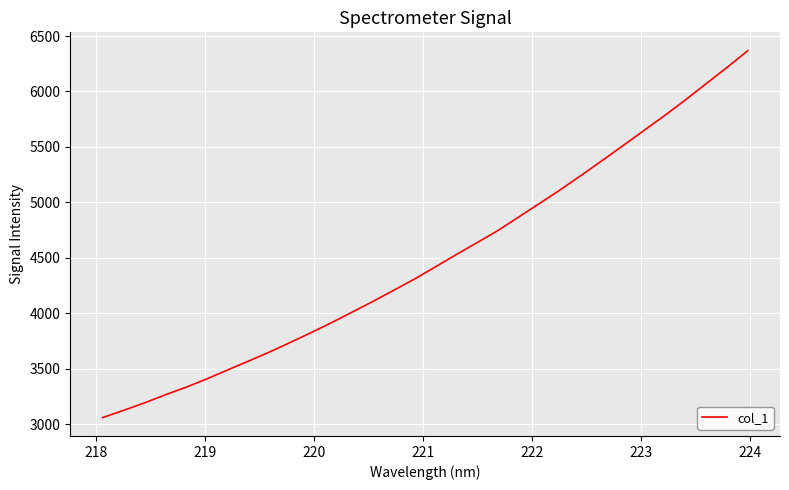

Is this an area chart (filled region under the line)?

No